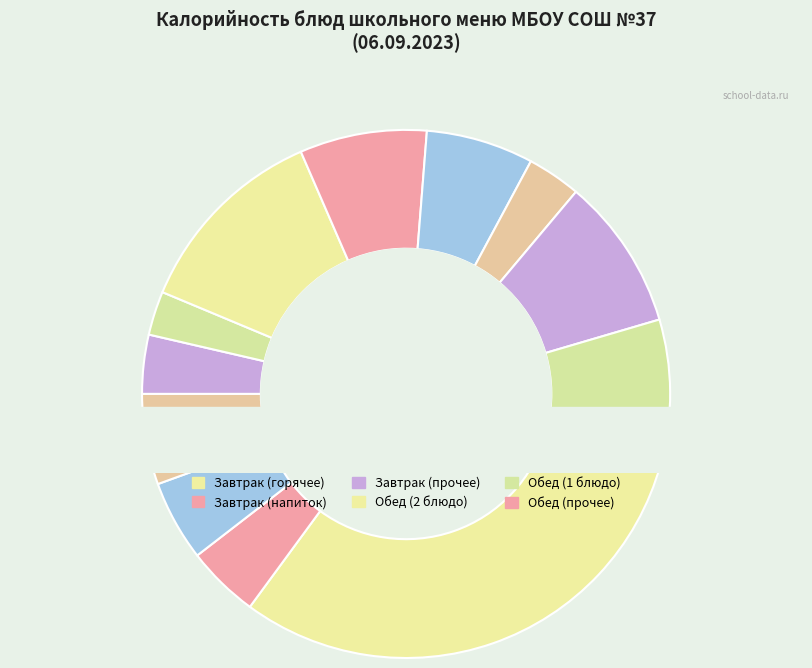

Which slice is the largest?

Плов с индейкой